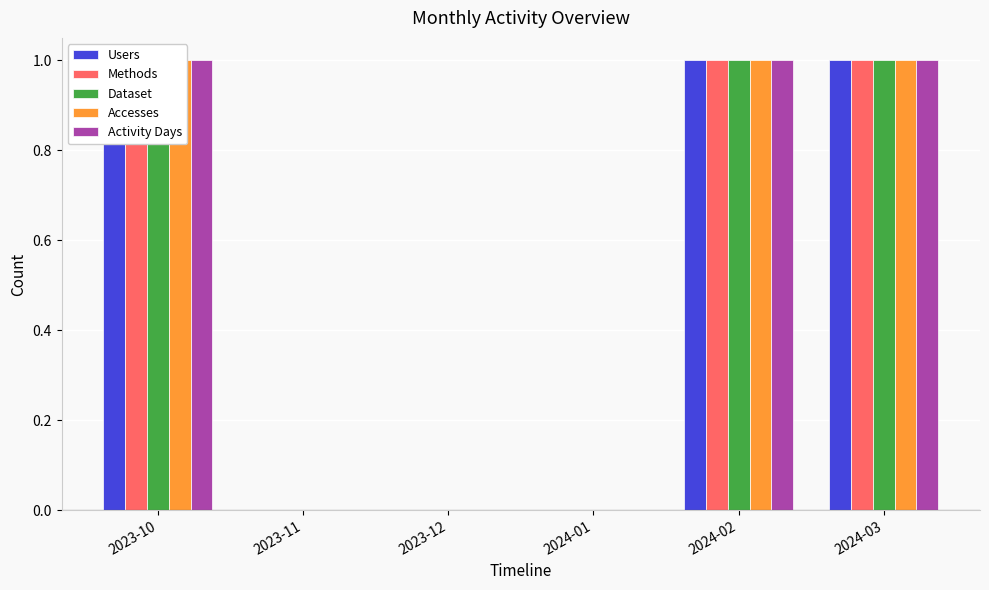

At which label is Users closest to 0?

2023-11